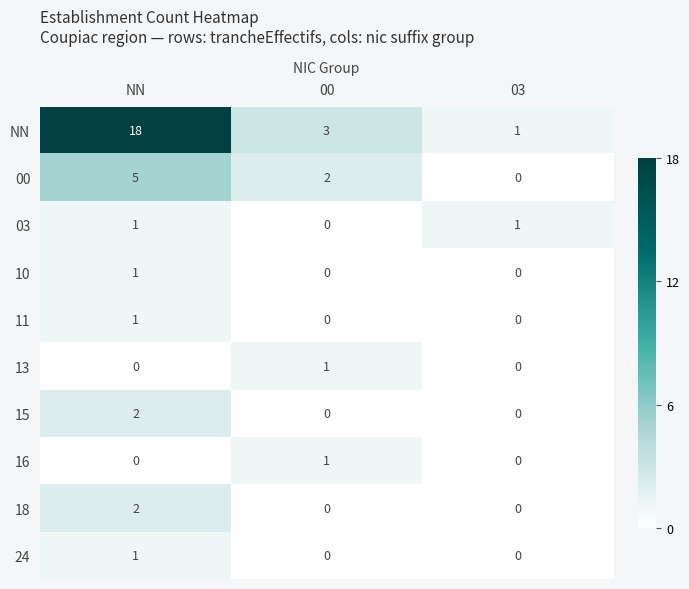

What is the spread (max minus min) of values at NN?

18